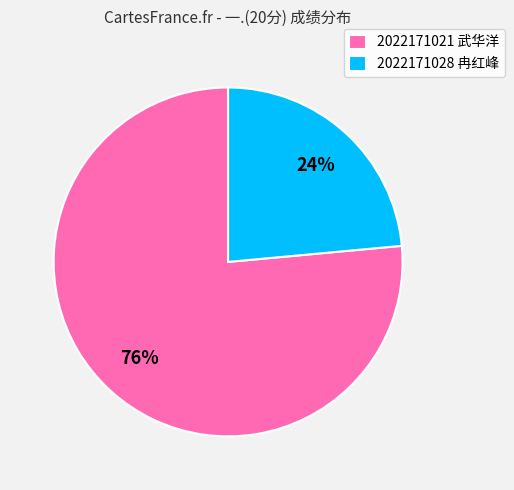

The 2022171021 武华洋 slice represents 76% of the pie. True or false?

True